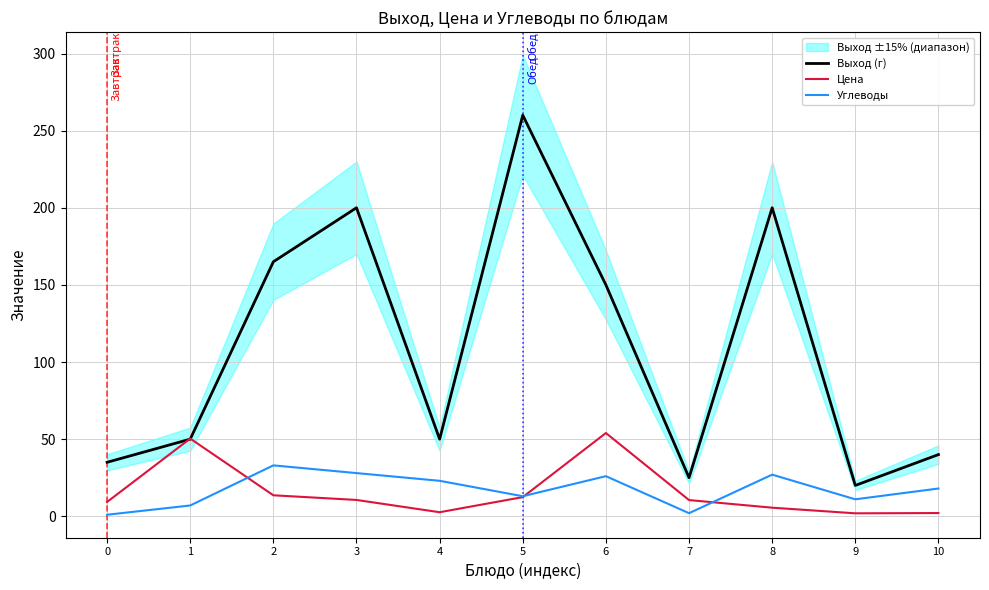

True or false: Цена has a value of 50.4 at 1.

True